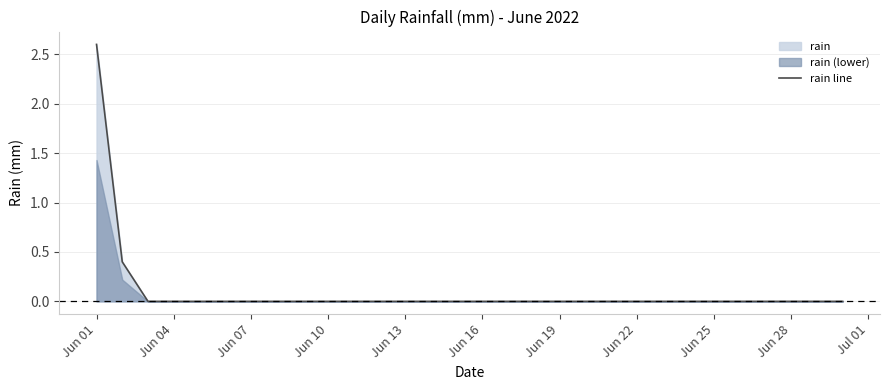

How many categories are shown in the chart?

30